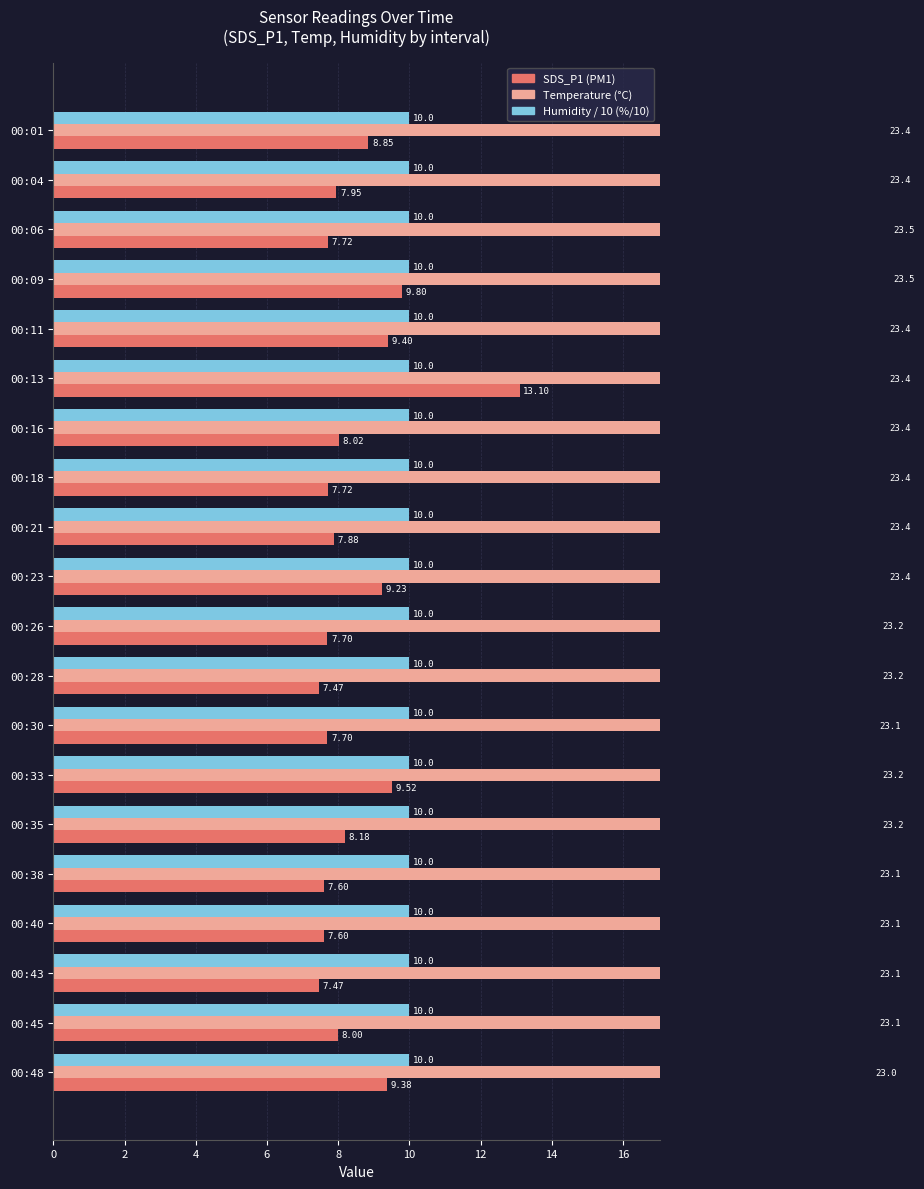

Which series has the widest spread of values?

SDS_P1 (PM1)